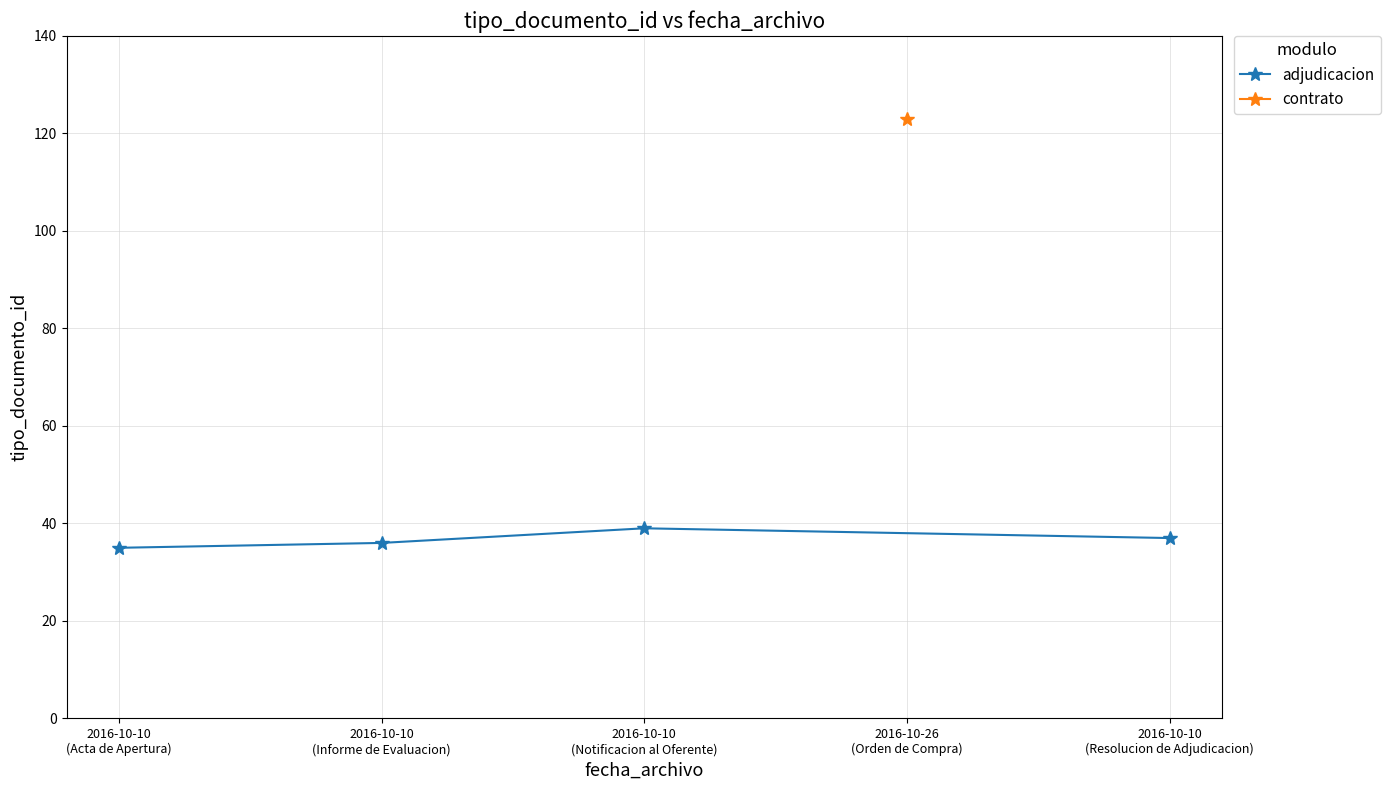

What is the highest value of the adjudicacion series?

39